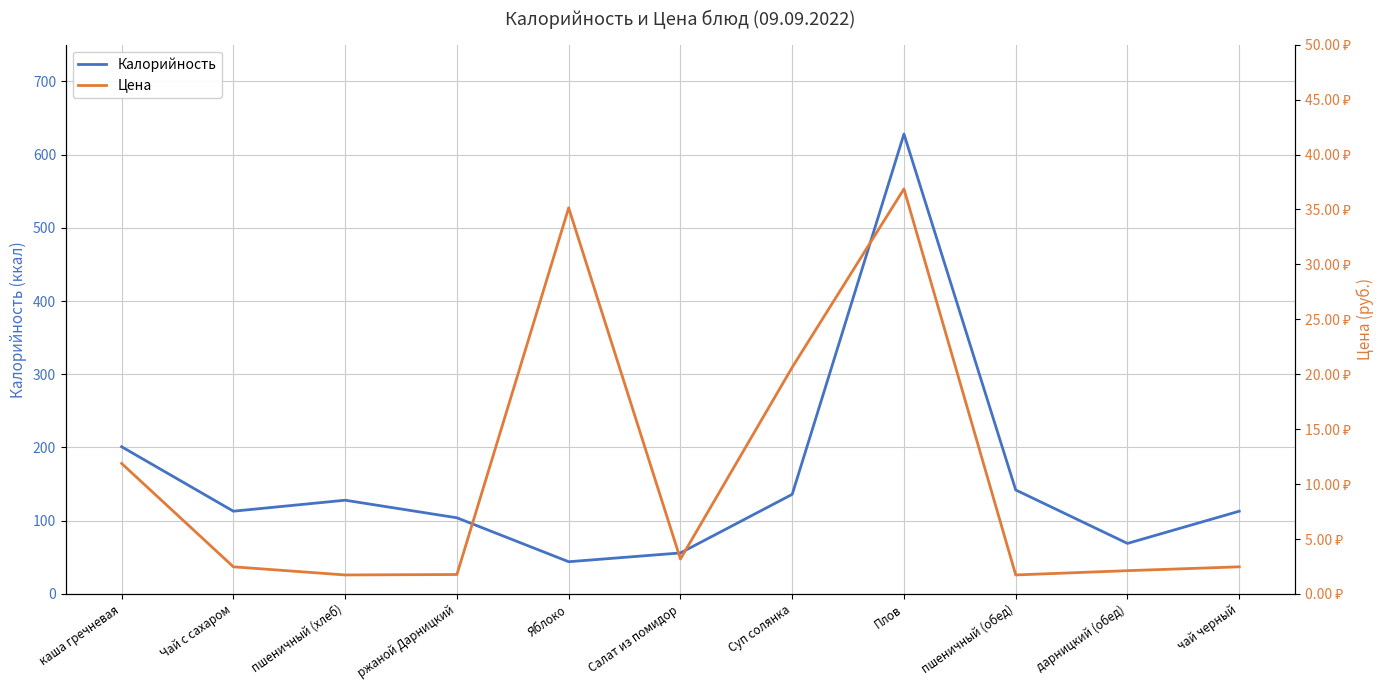

List the labels in order of Калорийность value, largest first.

Плов, каша гречневая, пшеничный (обед), Суп солянка, пшеничный (хлеб), Чай с сахаром, чай черный, ржаной Дарницкий, дарницкий (обед), Салат из помидор, Яблоко